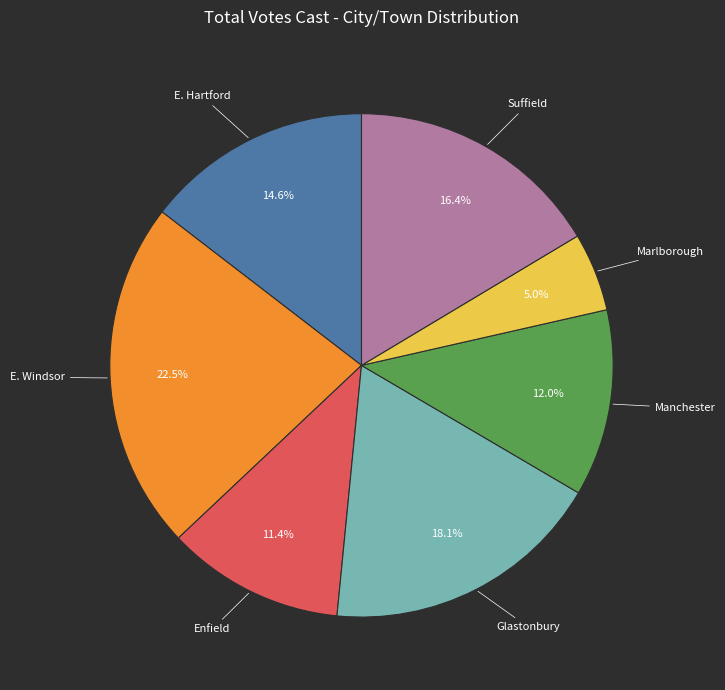

The Glastonbury slice represents 18% of the pie. True or false?

True